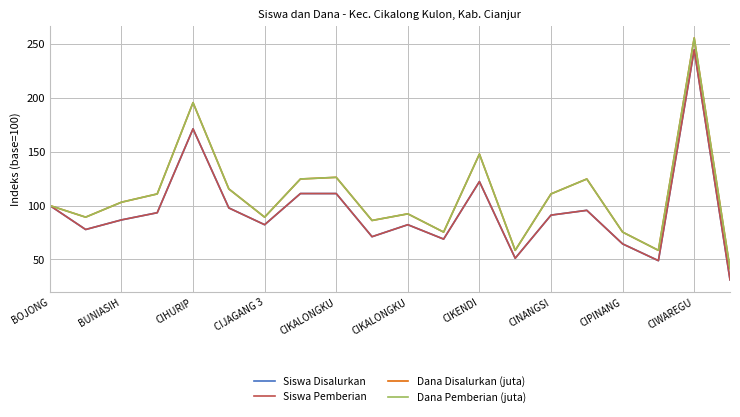

Where does the Siswa Disalurkan series first go above 91?

BOJONG